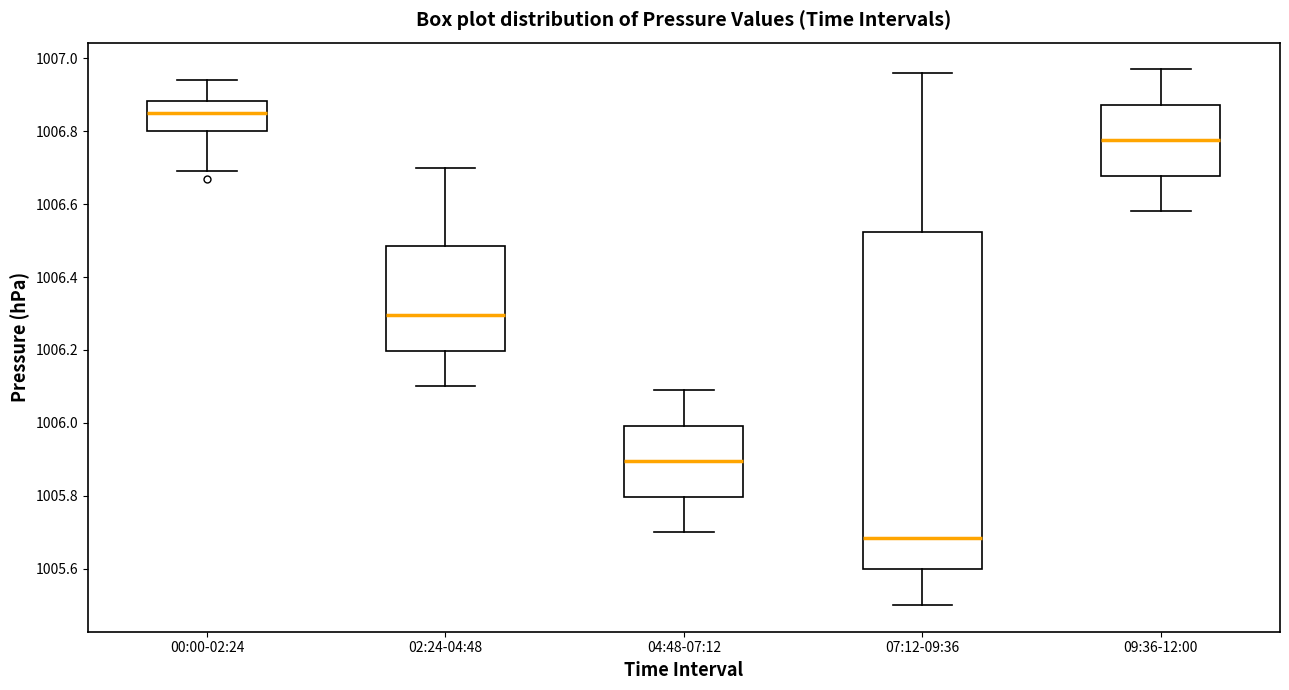

Which box is the tallest, from its lower edge to its upper edge?

07:12-09:36